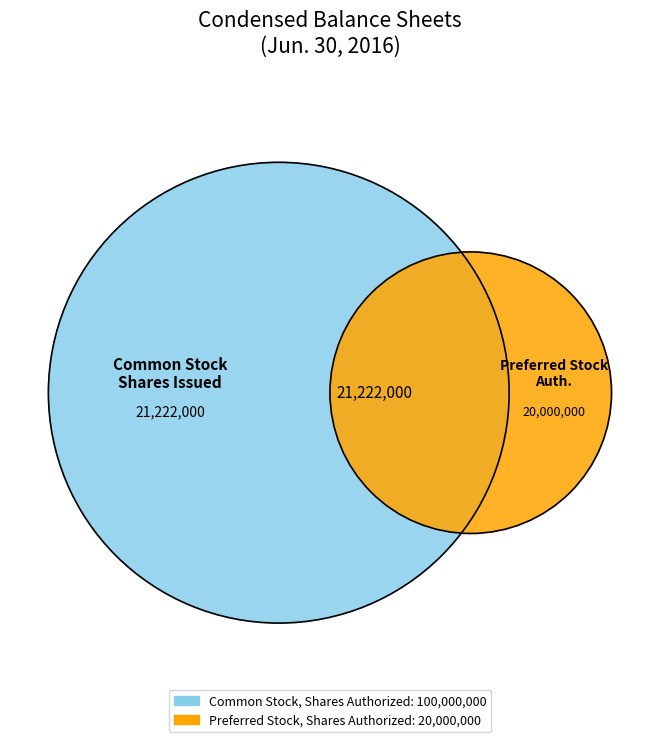

What percentage do Common Stock, Shares, Issued and Common Stock, Shares Authorized together represent?

74.6%